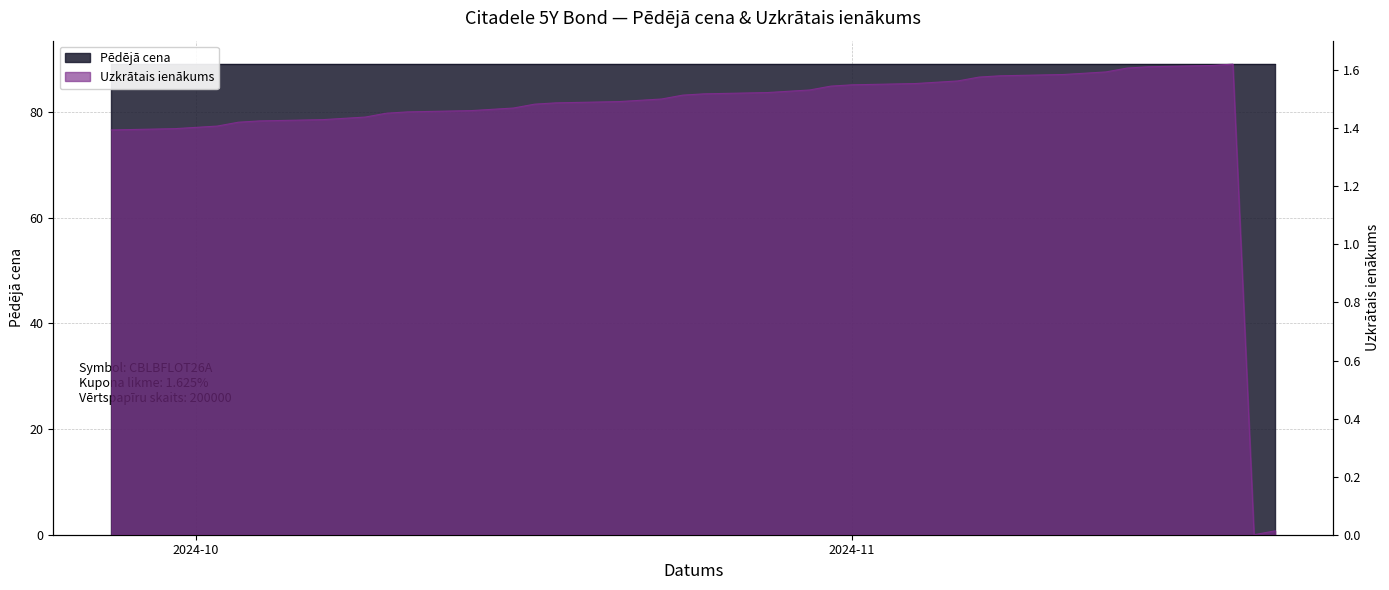

The value at 2024-11-08 is 1.6. True or false?

True